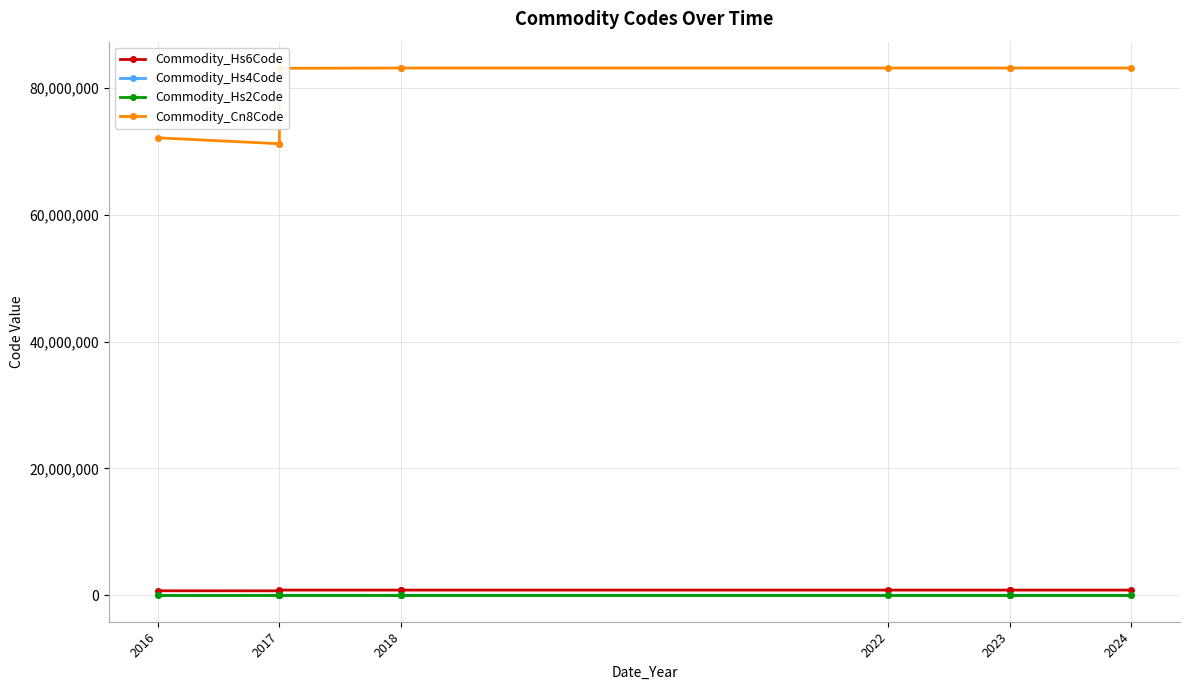

True or false: Commodity_Hs6Code has a value of 831000 at 2023.

True